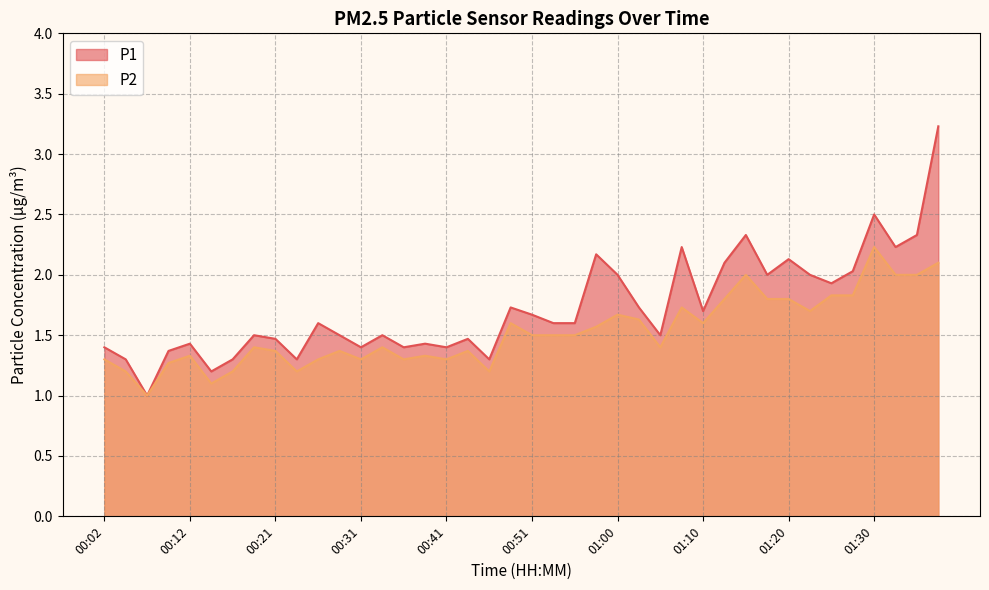

Rank the series by their maximum value, from lowest to highest.

P2, P1